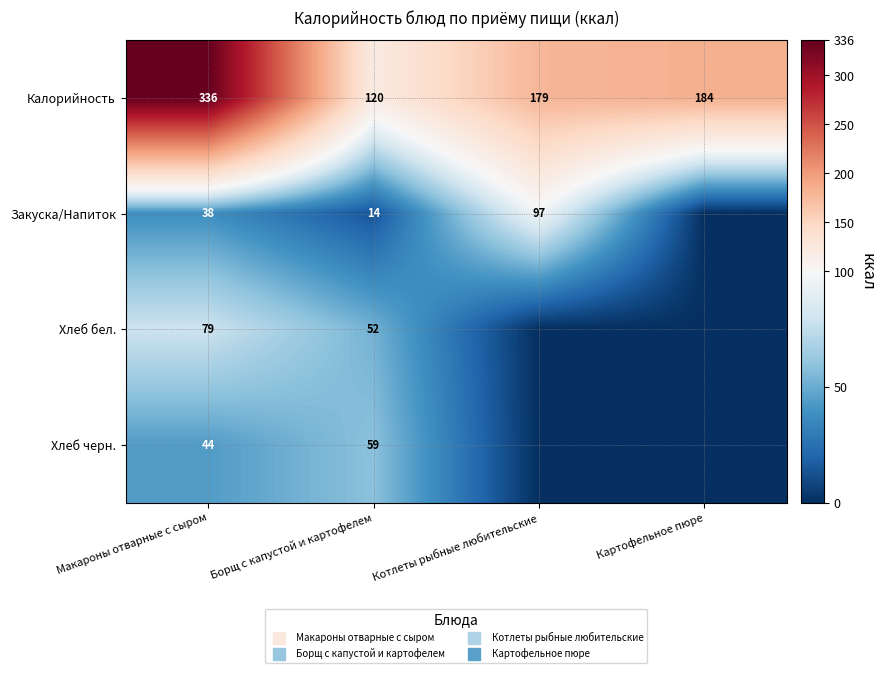

What is the maximum value for Хлеб бел.?

79.0